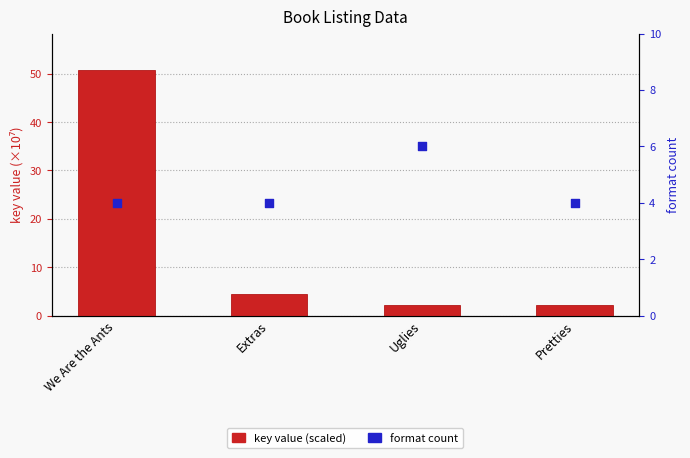

At how many categories does at least one series exceed 6?

1